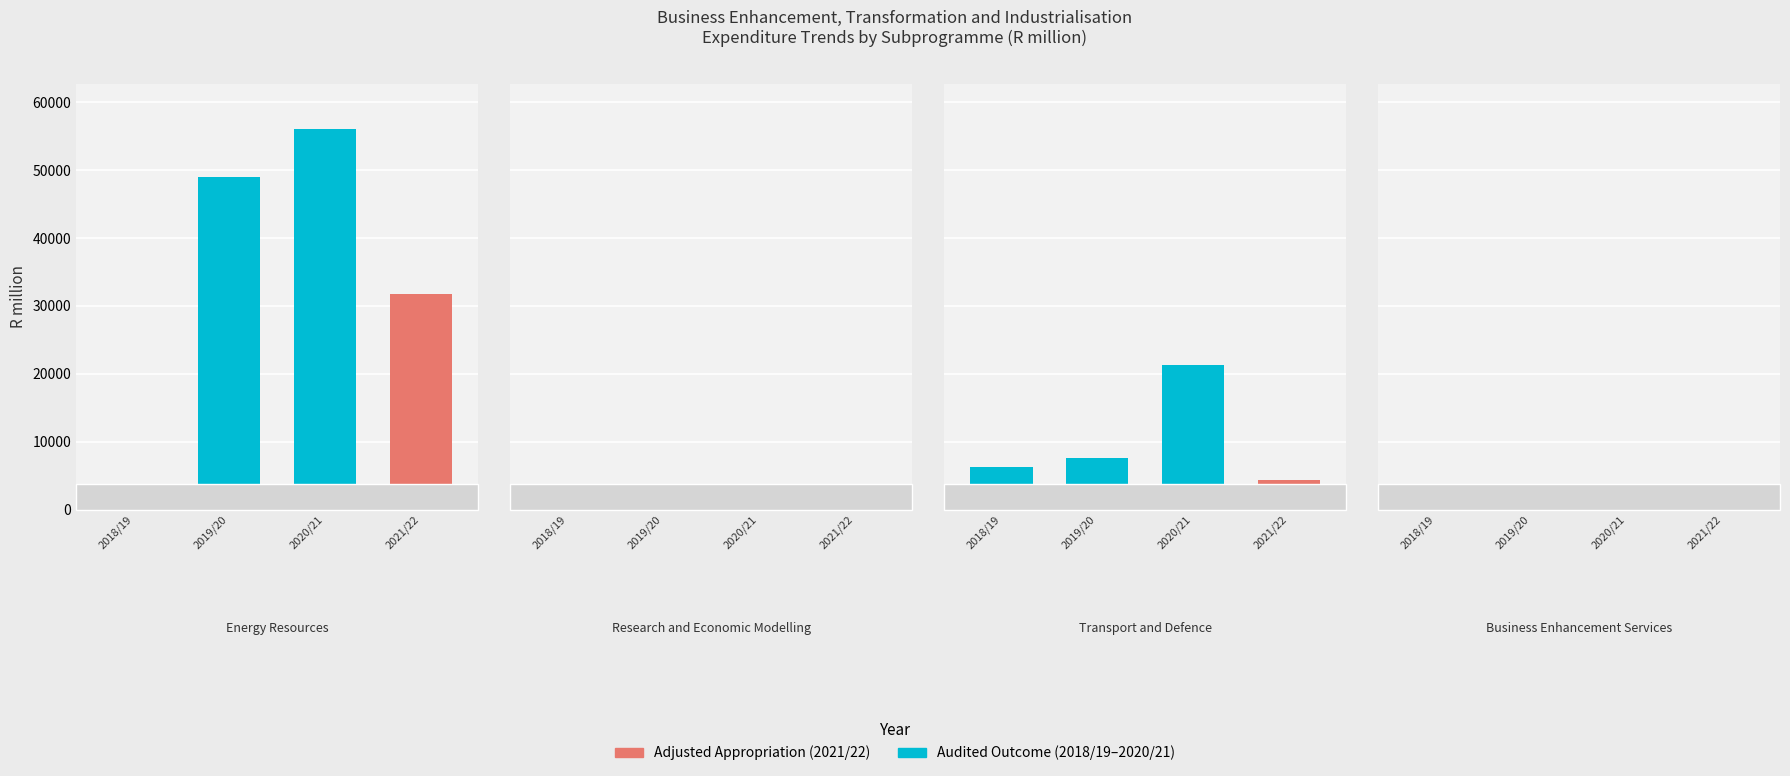

Reading left to right, what are all the values shown in this chart?

2018/19: Energy Resources=9.5	Research and Economic Modelling=6.9	Transport and Defence=6262.1	Business Enhancement Services=26.7
2019/20: Energy Resources=49013.6	Research and Economic Modelling=6.7	Transport and Defence=7619.2	Business Enhancement Services=21.0
2020/21: Energy Resources=56010.6	Research and Economic Modelling=6.6	Transport and Defence=21311.9	Business Enhancement Services=18.7
2021/22: Energy Resources=31698.6	Research and Economic Modelling=10.7	Transport and Defence=4327.8	Business Enhancement Services=27.7